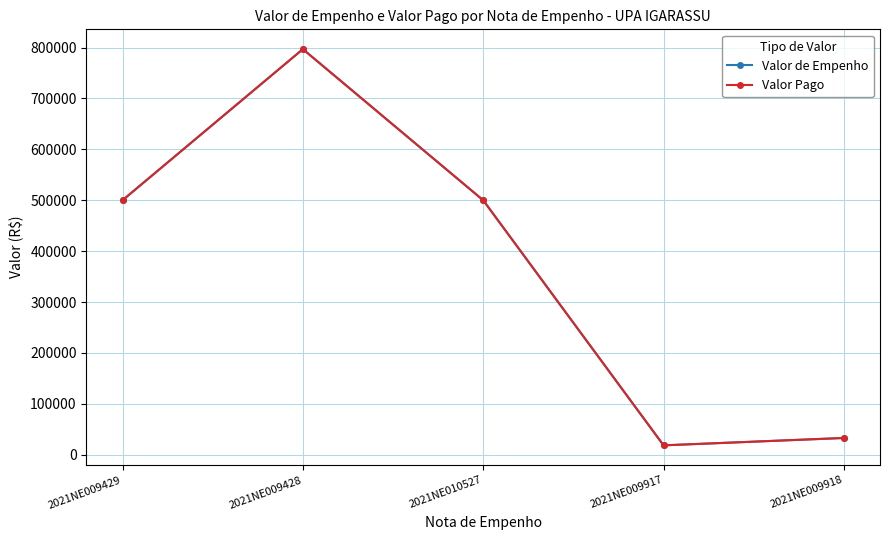

Reading left to right, what are all the values shown in this chart?

Valor de Empenho: 500000.0	796959.3	500000.0	18406.1	32900.0
Valor Pago: 500000.0	796959.3	500000.0	18406.1	32900.0